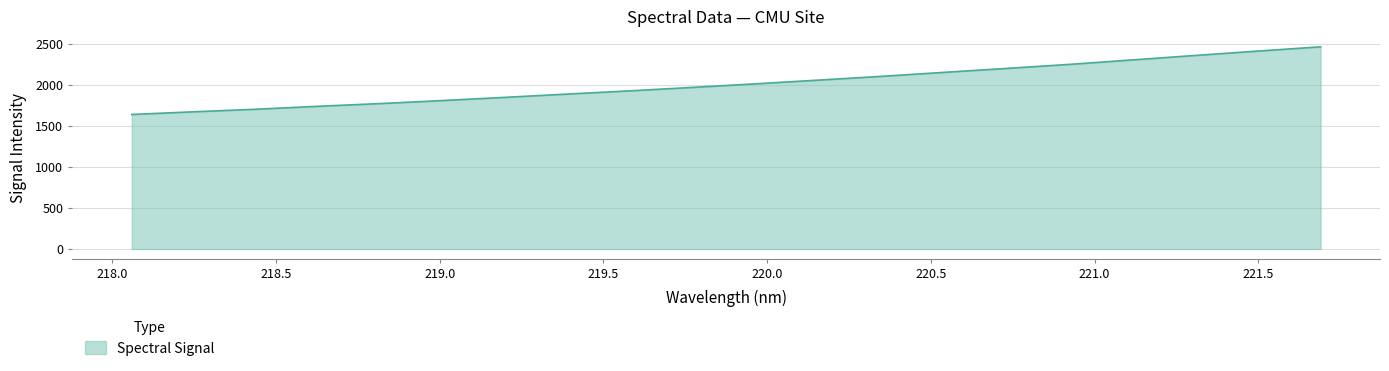

Does the chart display data point markers on the line(s)?

No